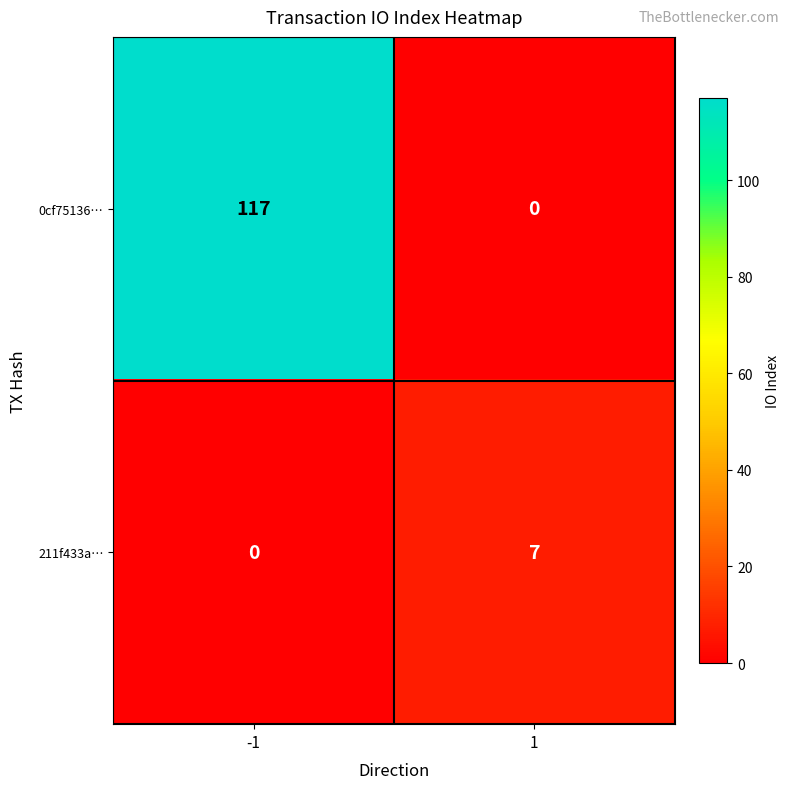

The 211f433a… series shows 0 at -1. True or false?

True